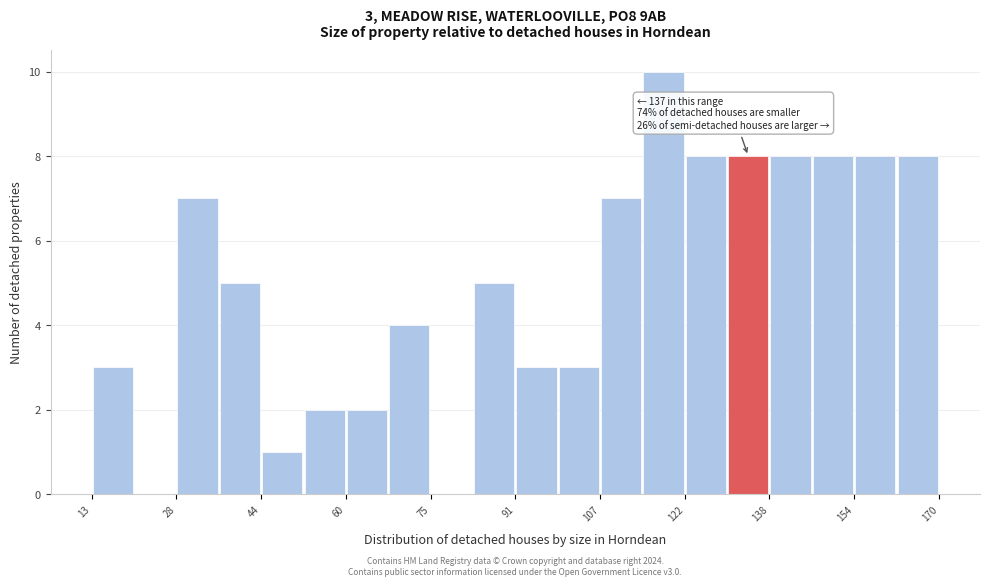

Read against the x-axis, roughly where is the centre of the tallest bar?

118